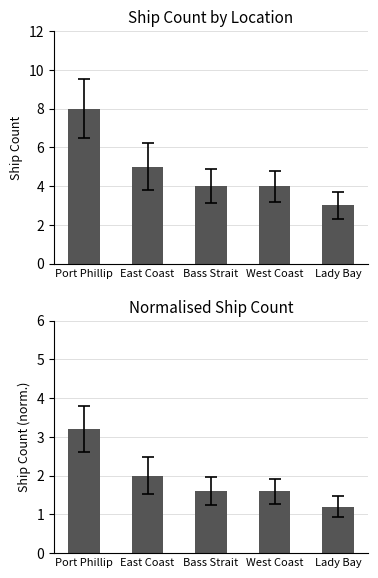

What position from the left is Bass Strait?

3